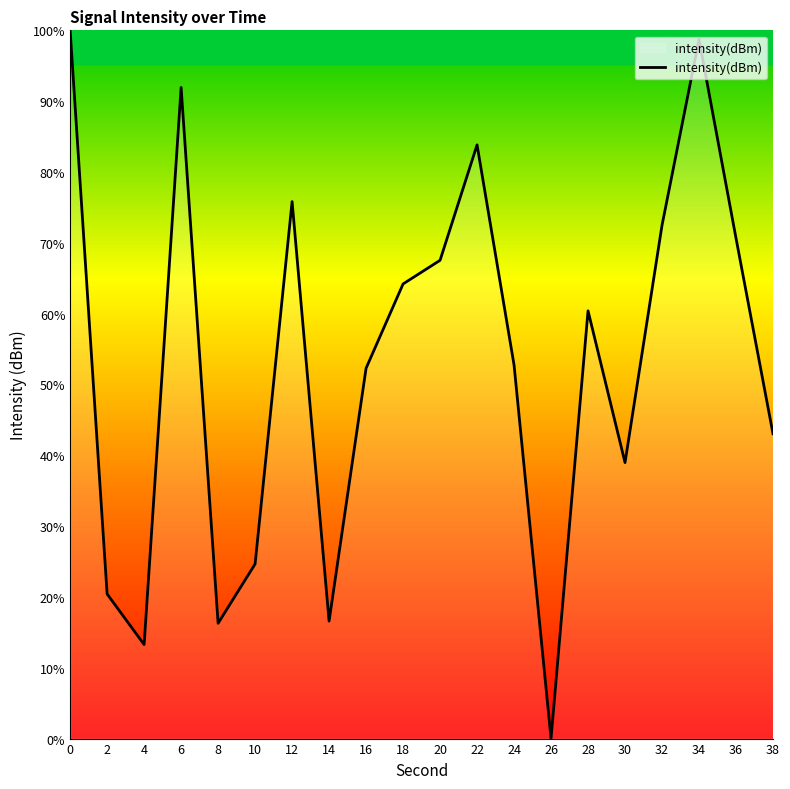

Read the value at 8.

16.3